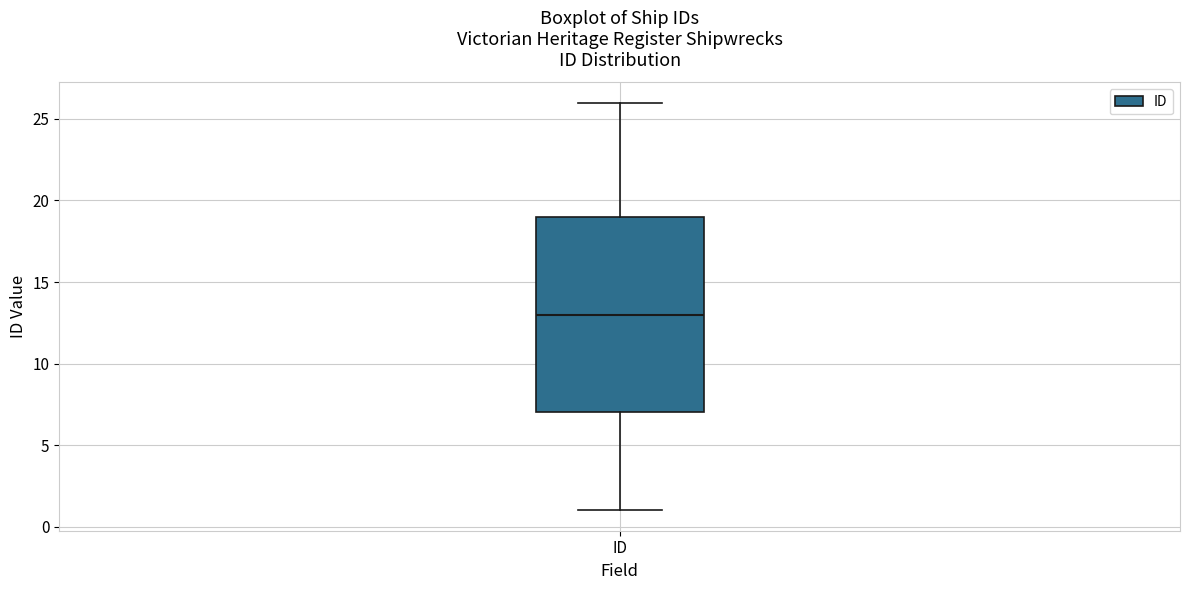

Read this box plot against the y-axis: the position of the median line, the range covered by the box, and the ends of both whiskers. The values are not printed on the chart, so give them approximately, as read against the axis.

median 13, box 7 to 19, whiskers 1 to 26